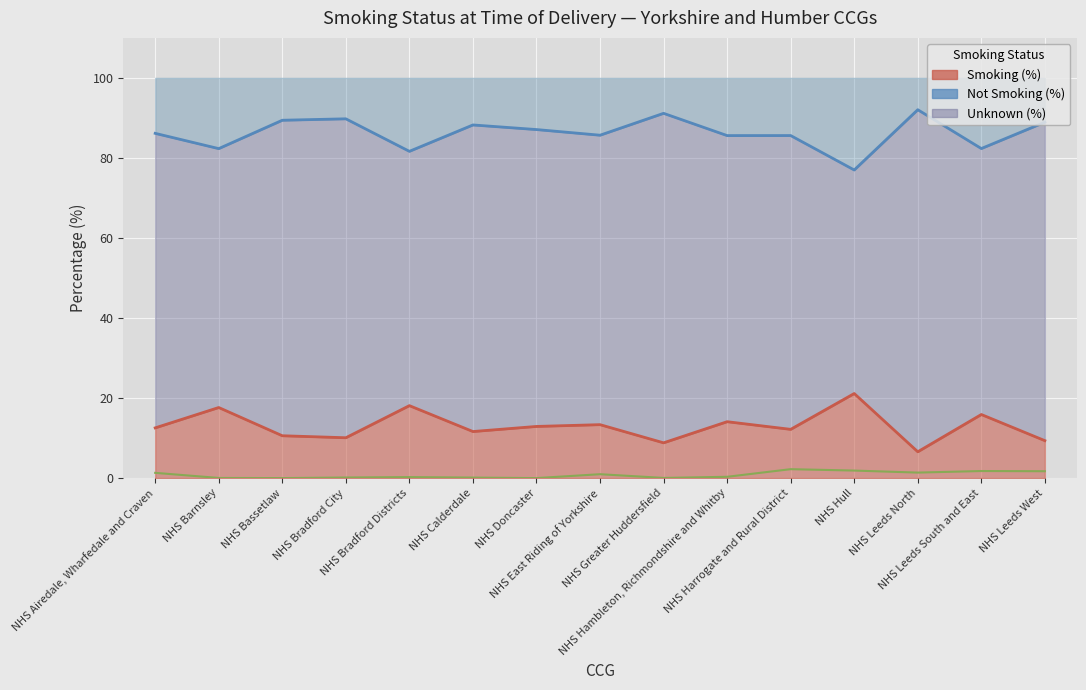

How many data points in Unknown (%) are above 0?

13